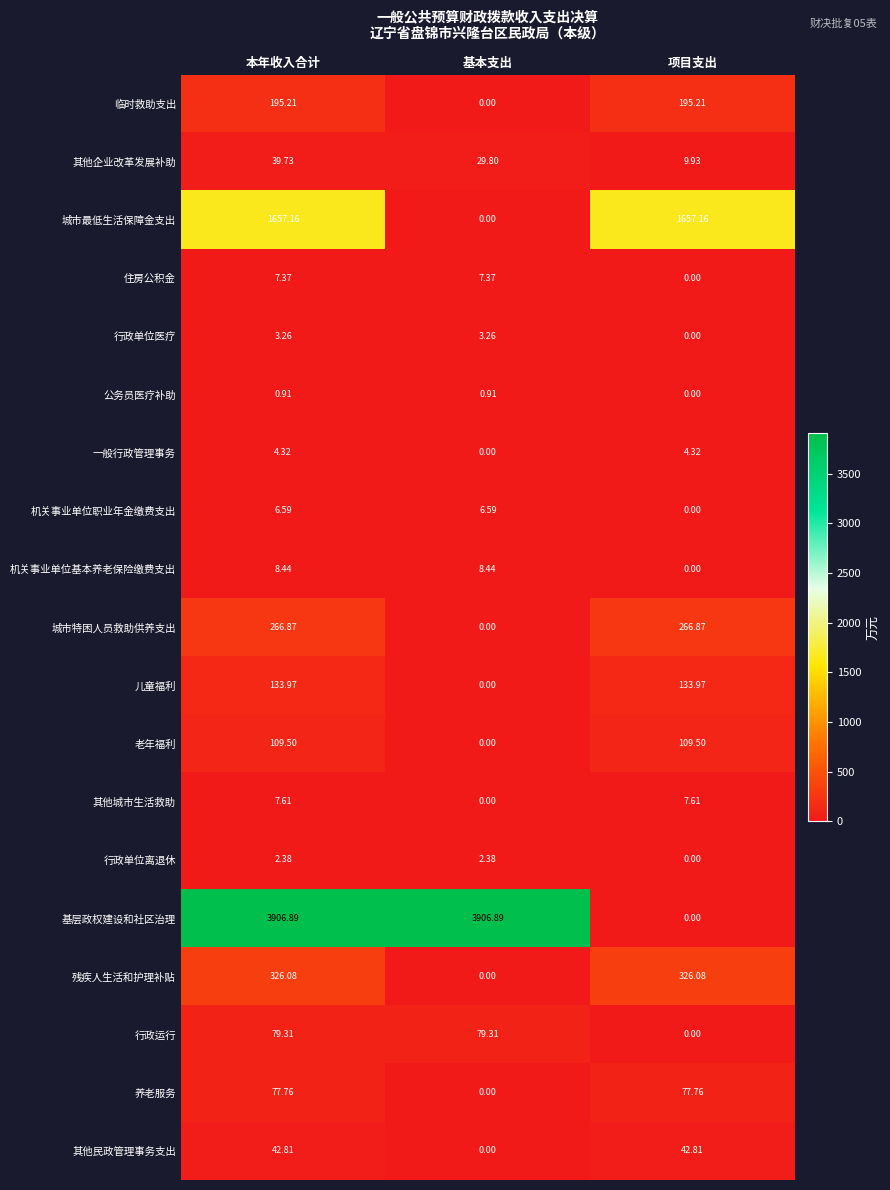

Is the value of 其他企业改革发展补助 at 本年收入合计 greater than the value of 一般行政管理事务 at 基本支出?

Yes